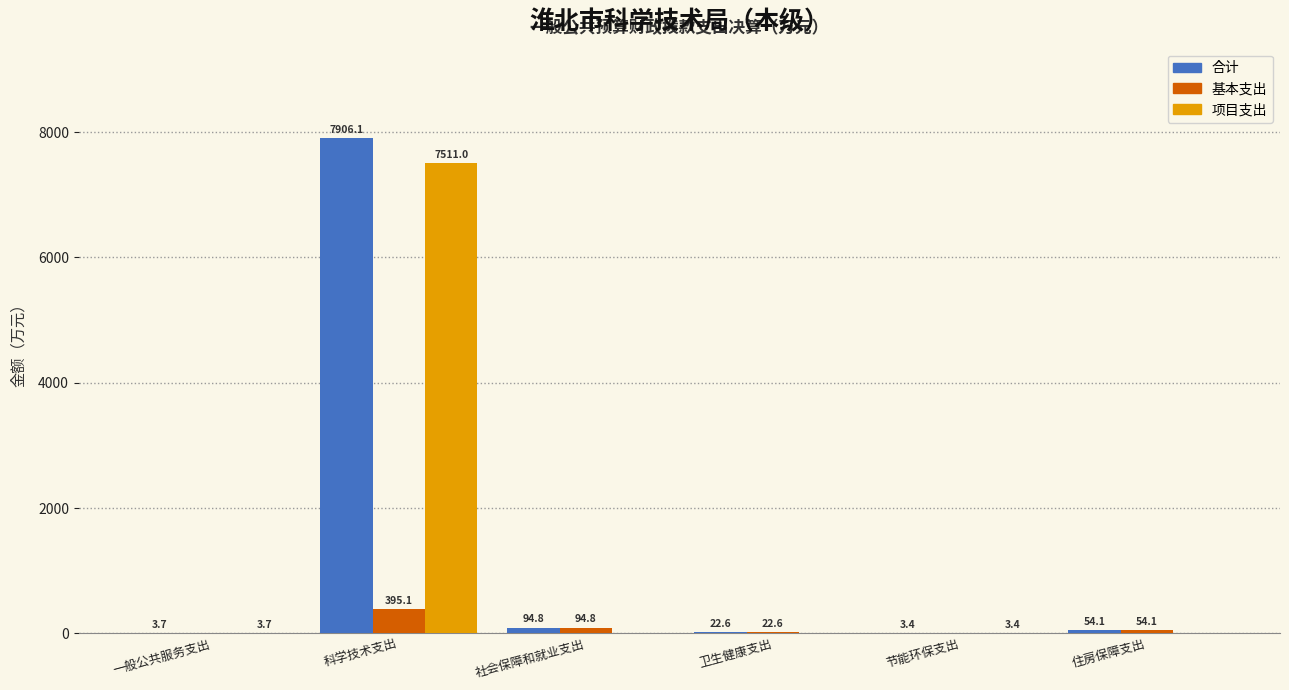

Reading left to right, what are all the values shown in this chart?

合计: 一般公共服务支出=3.7	科学技术支出=7906.1	社会保障和就业支出=94.8	卫生健康支出=22.6	节能环保支出=3.4	住房保障支出=54.1
基本支出: 一般公共服务支出=0.0	科学技术支出=395.1	社会保障和就业支出=94.8	卫生健康支出=22.6	节能环保支出=0.0	住房保障支出=54.1
项目支出: 一般公共服务支出=3.7	科学技术支出=7511.0	社会保障和就业支出=0.0	卫生健康支出=0.0	节能环保支出=3.4	住房保障支出=0.0